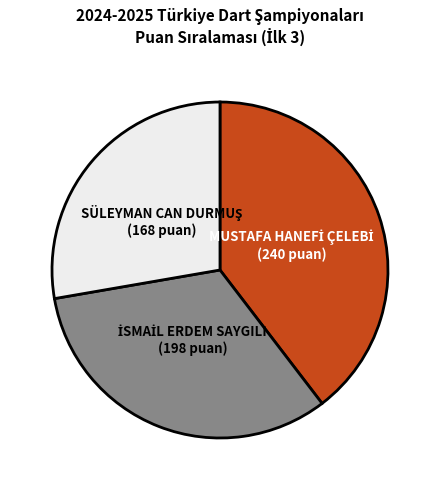

Does any single category account for the majority?

No